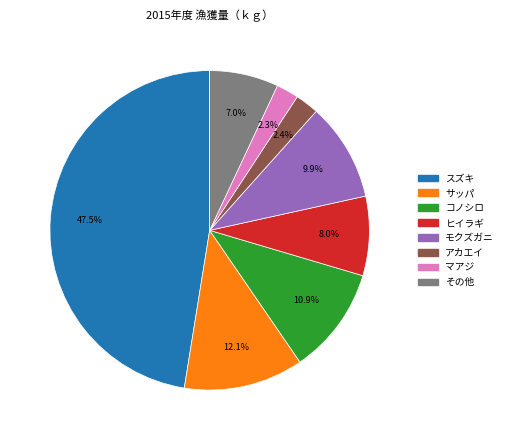

The ヒイラギ slice represents 19% of the pie. True or false?

False